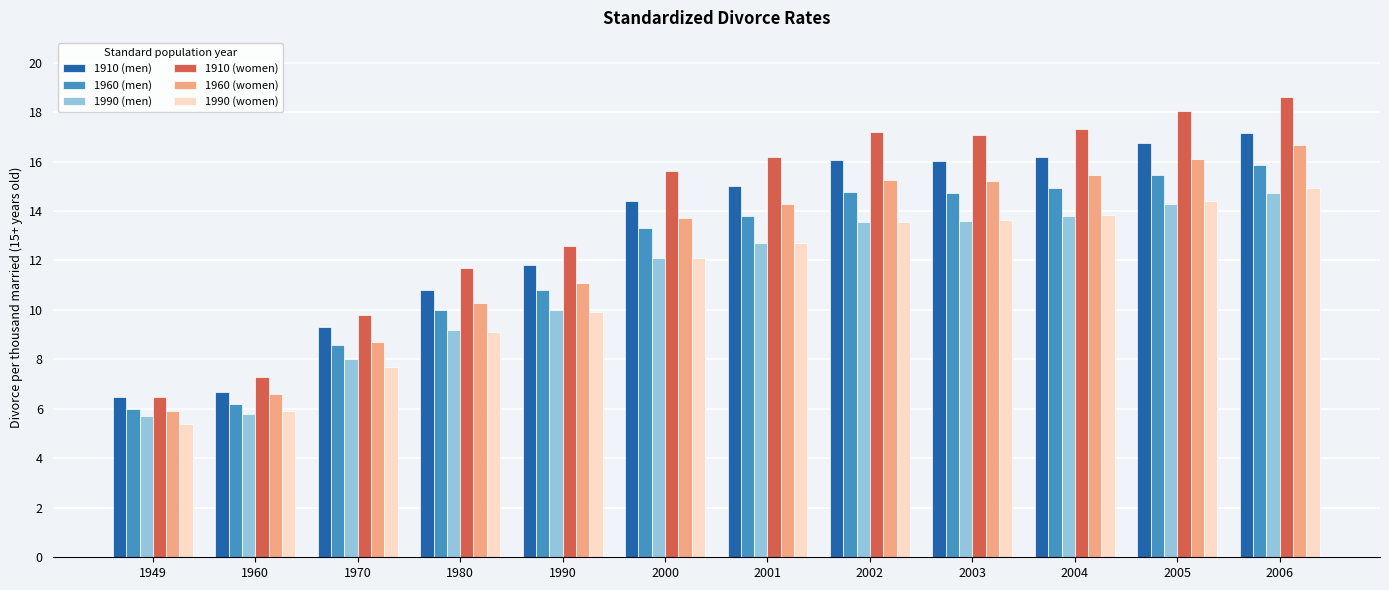

What is the difference between the highest and lowest values at 1949?

1.1